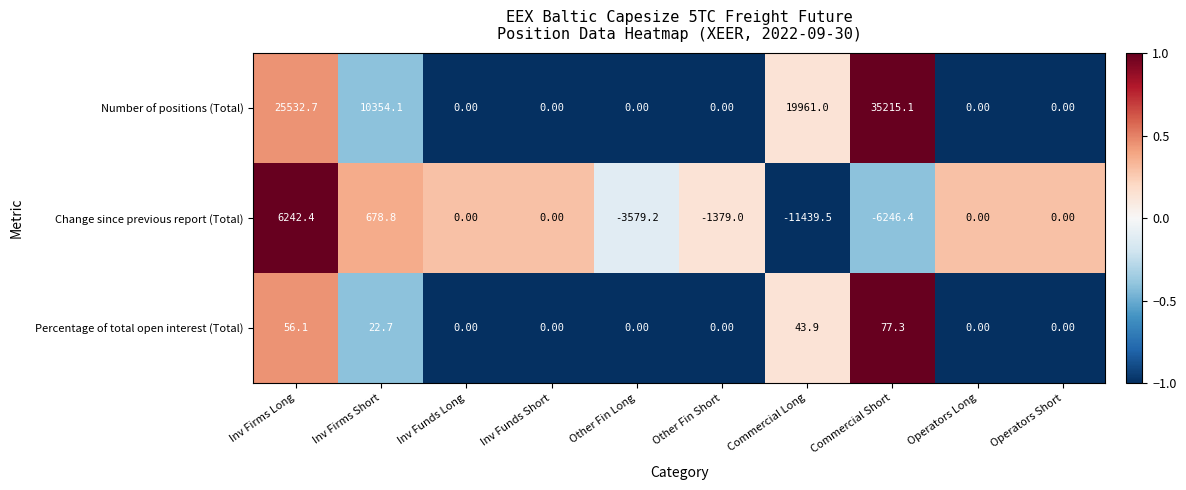

At which category is the sum across all series the highest?

Inv Firms Long